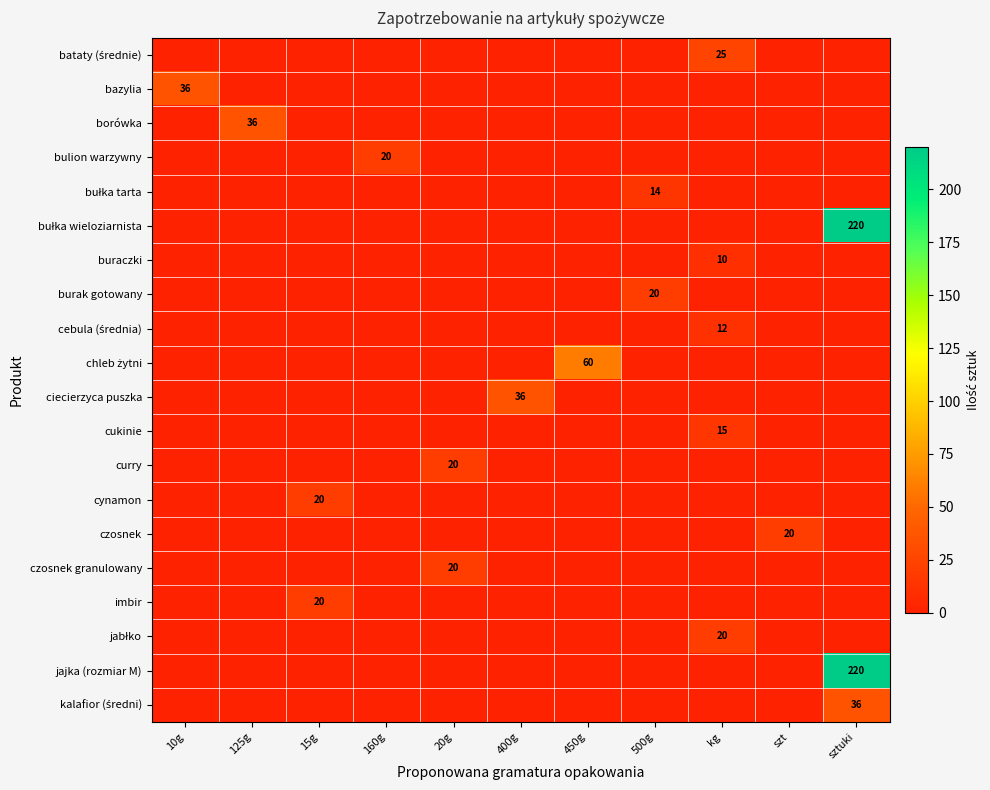

What is the sum of the bazylia values at 400g and 10g?

36